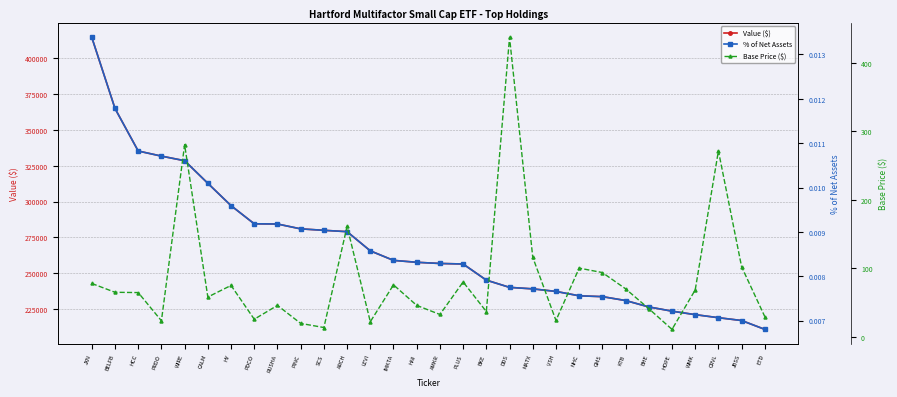

At PRDO, list the series in order from largest to smallest.

Value ($), Base Price ($), % of Net Assets